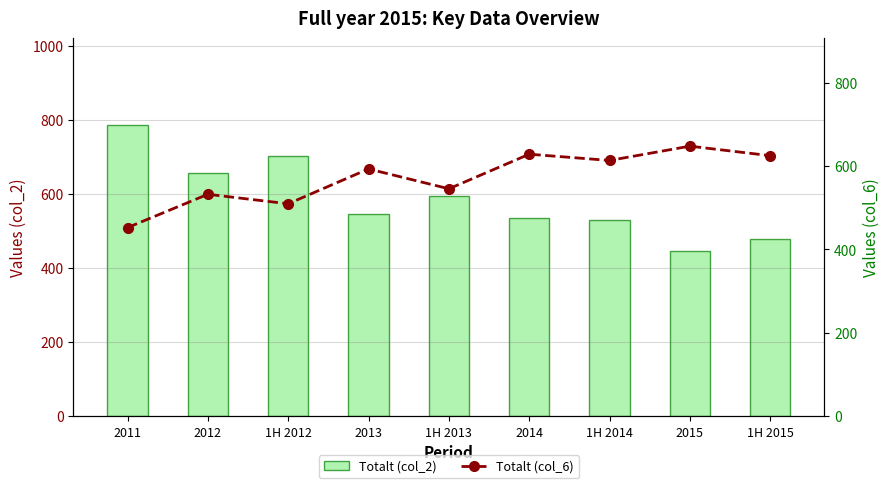

Rank the series by their average value, from lowest to highest.

Totalt (col_6), Totalt (col_2)